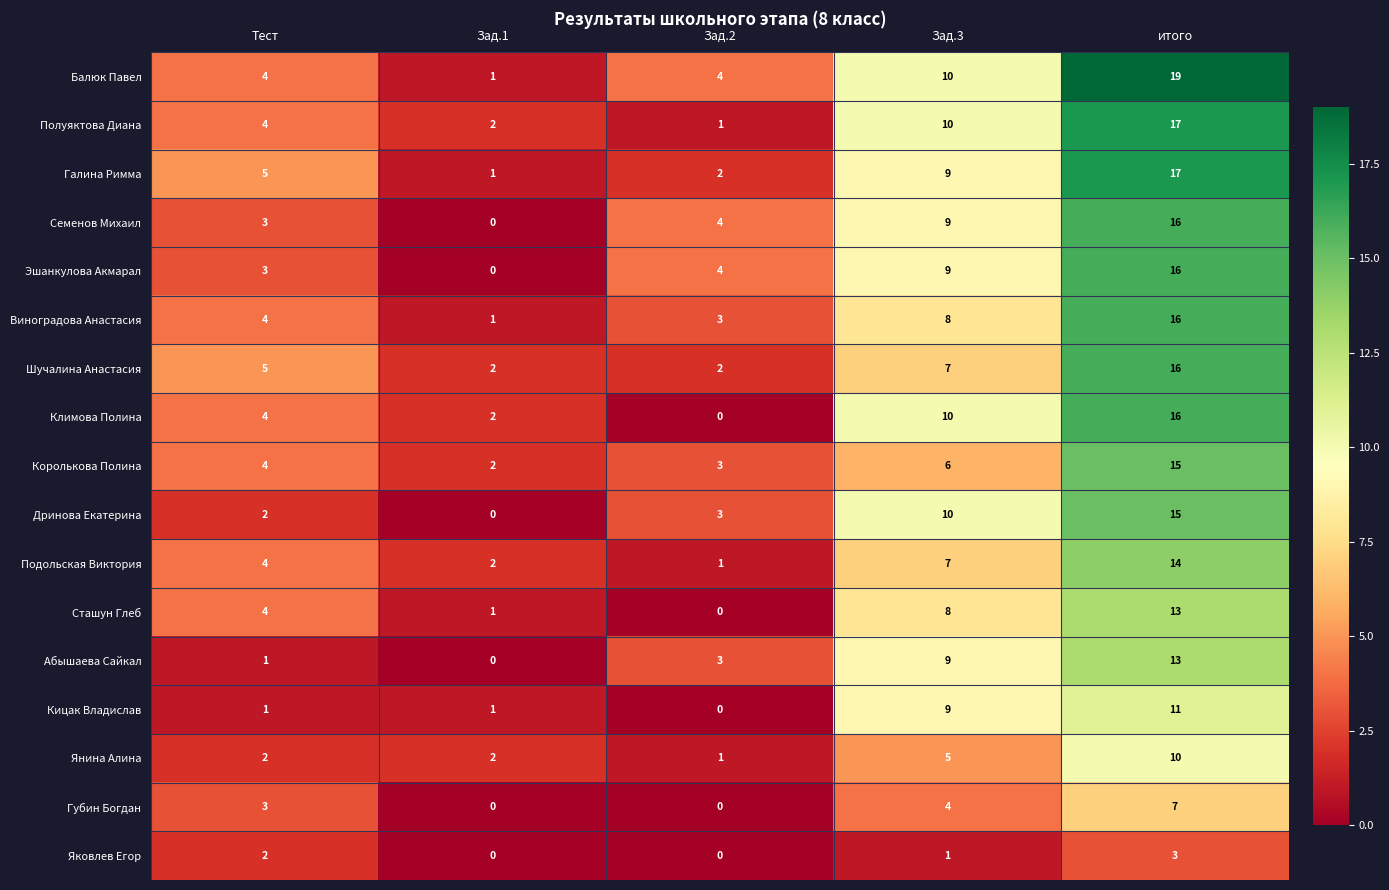

Is it true that Губин Богдан equals 5 at Зад.1?

False